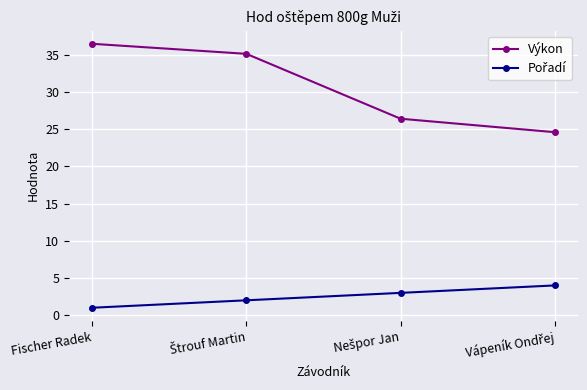

What is the smallest value displayed?

1.0